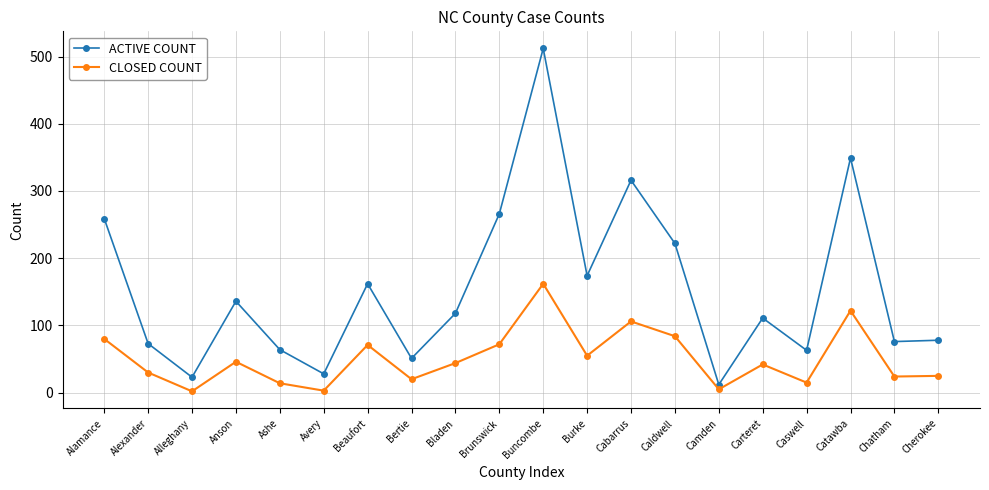

The value of CLOSED COUNT at Alexander is 30. True or false?

True